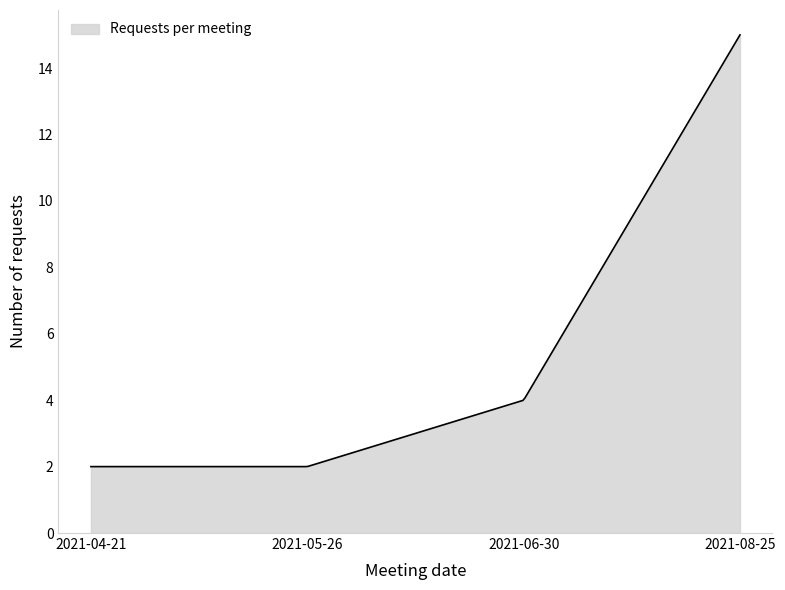

What is the greatest value displayed?

15.0